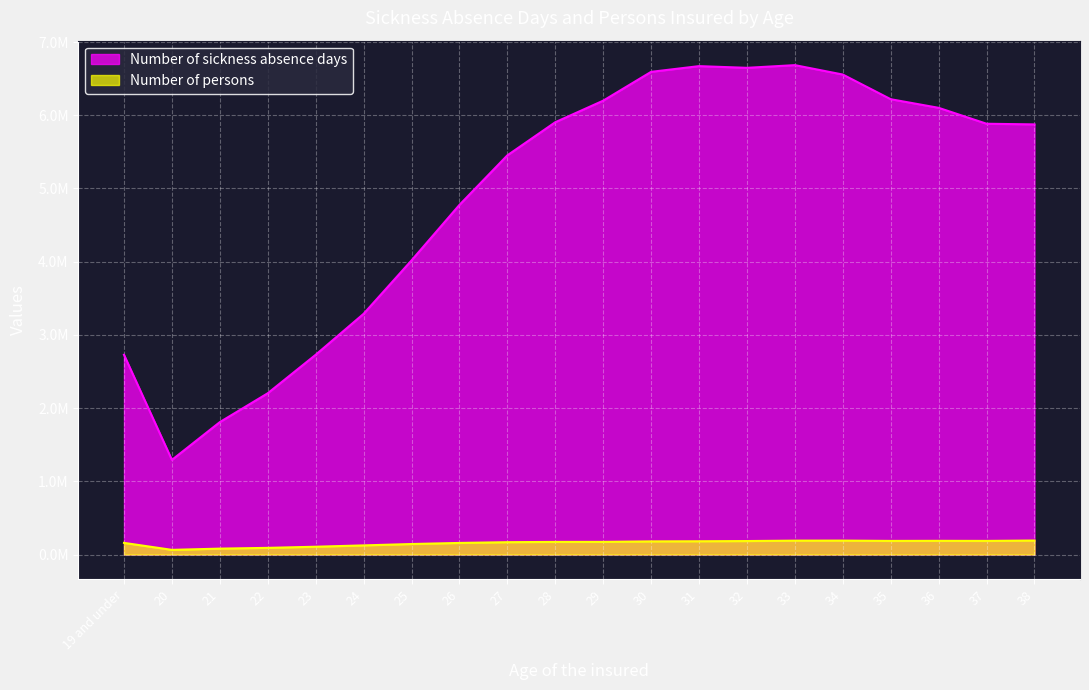

True or false: Number of persons has more than 0 interior local peaks.

True